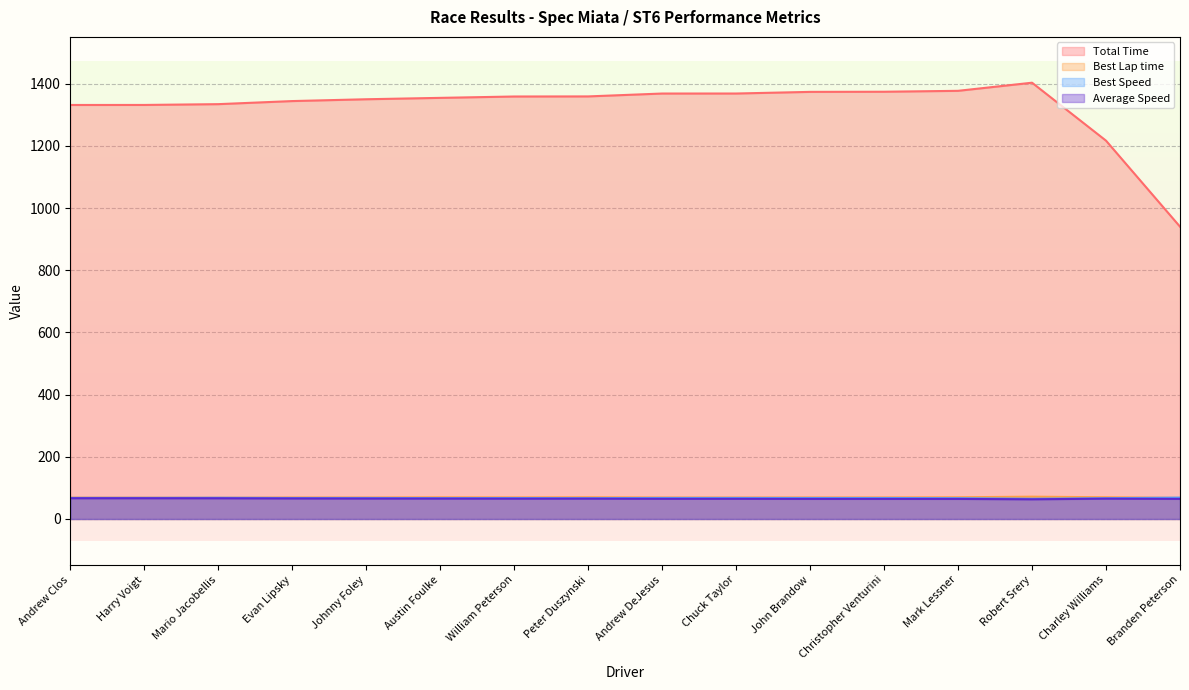

Reading right to left, list all the values displayed in this chart.

Total Time: 940.1	1216.7	1403.1	1377.0	1374.0	1373.6	1368.3	1368.3	1359.0	1358.7	1354.3	1349.9	1344.0	1334.1	1331.5	1331.5
Best Lap time: 68.1	69.9	71.8	69.9	69.3	69.3	69.1	69.2	69.8	69.4	69.7	69.2	69.2	68.5	68.8	68.9
Best Speed: 68.7	66.9	65.2	67.0	67.5	67.6	67.7	67.7	67.0	67.4	67.2	67.7	67.6	68.3	68.0	67.9
Average Speed: 64.7	65.4	63.4	64.6	64.7	64.7	65.0	65.0	65.4	65.4	65.7	65.9	66.2	66.7	66.8	66.8